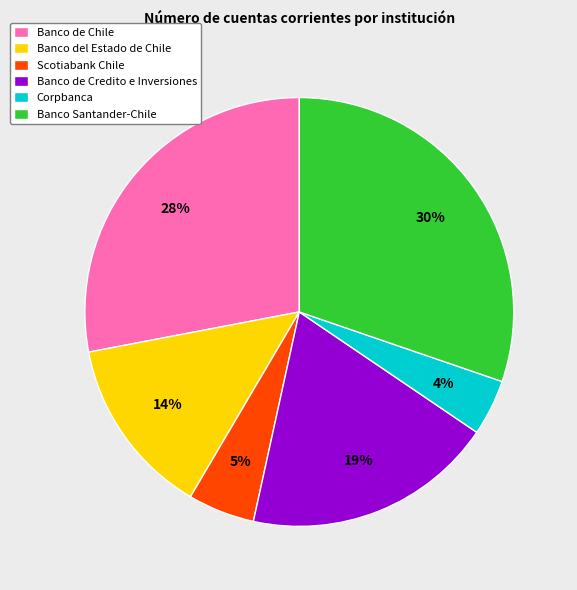

To the nearest percent, what portion does Banco Santander-Chile represent?

30%